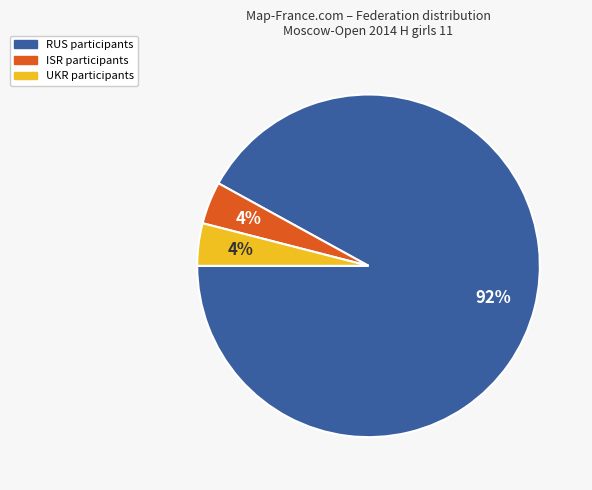

To the nearest percent, what is the difference between the UKR and ISR slice percentages?

0%